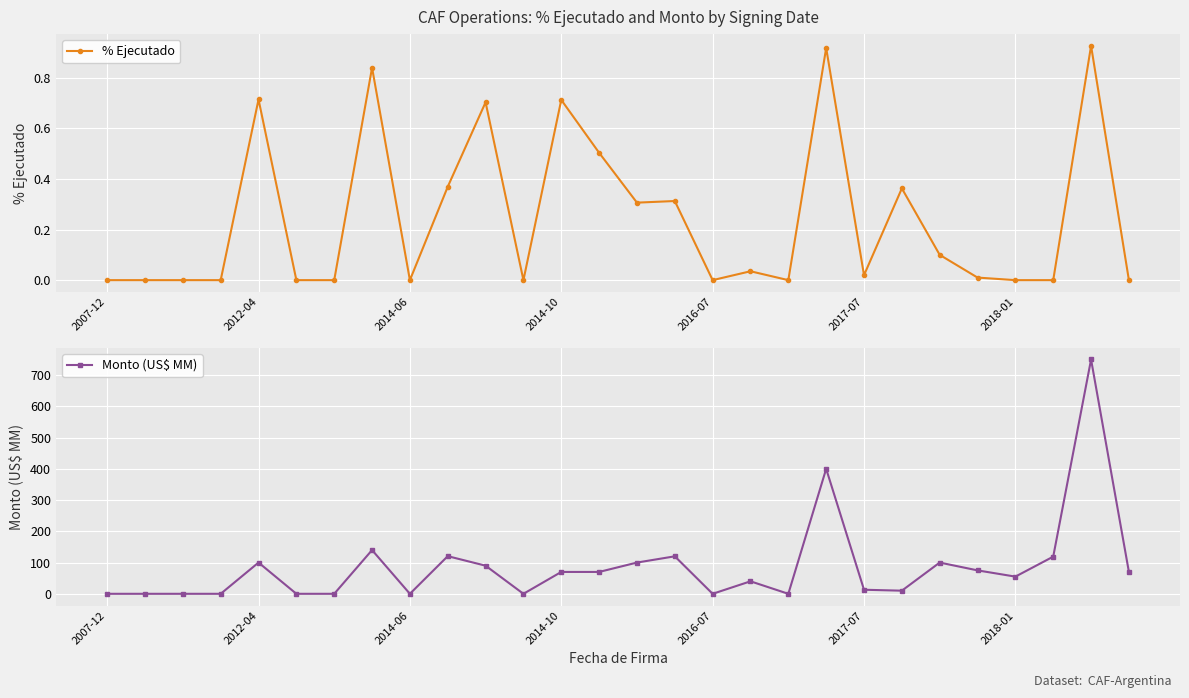

How many lines are shown in the chart?

2